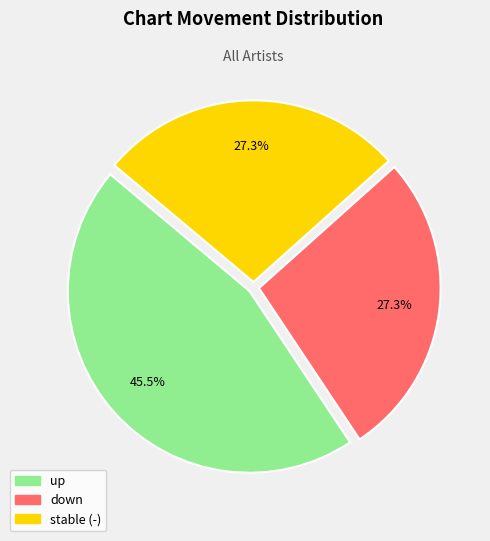

Is there a majority slice in this chart?

No